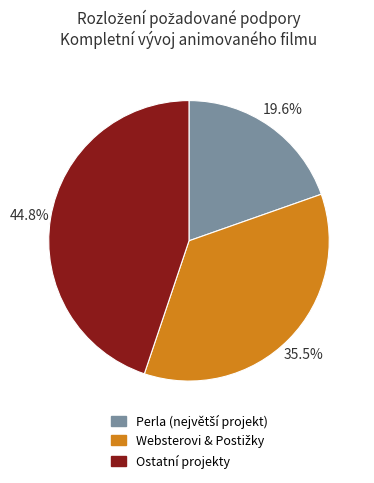

Is there any slice that represents more than half of the pie?

No